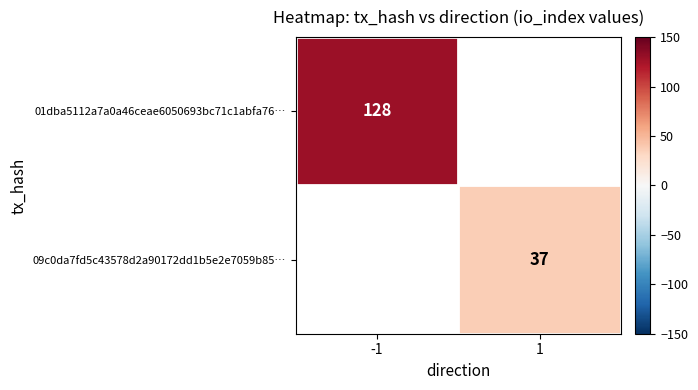

Is it true that 01dba5112a7a0a46ceae6050693bc71c1abfa76… equals 194.8 at -1?

False